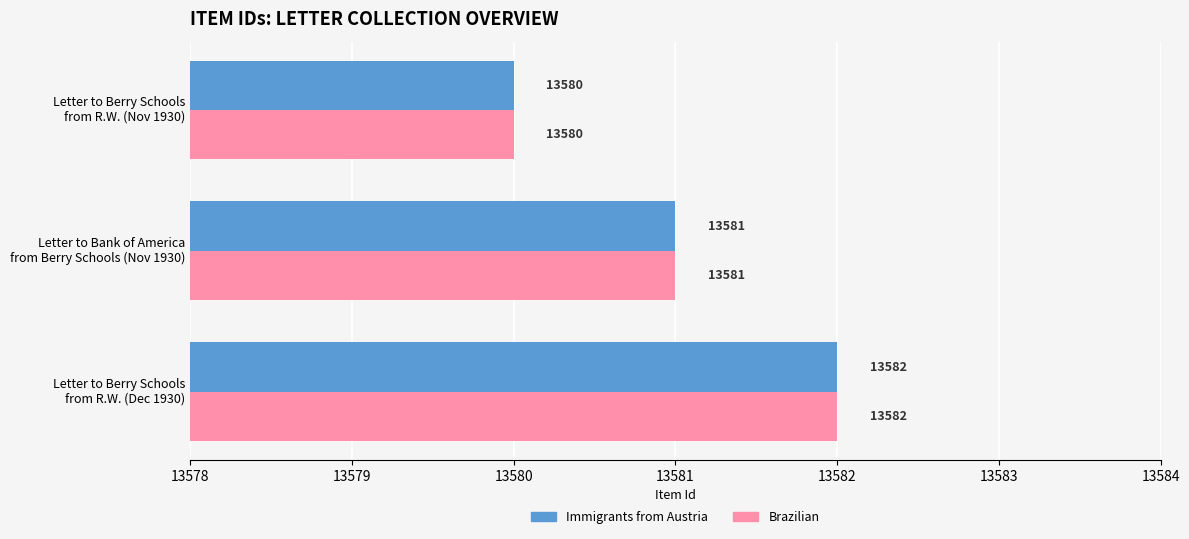

What is the average value of the Brazilian series?

13581